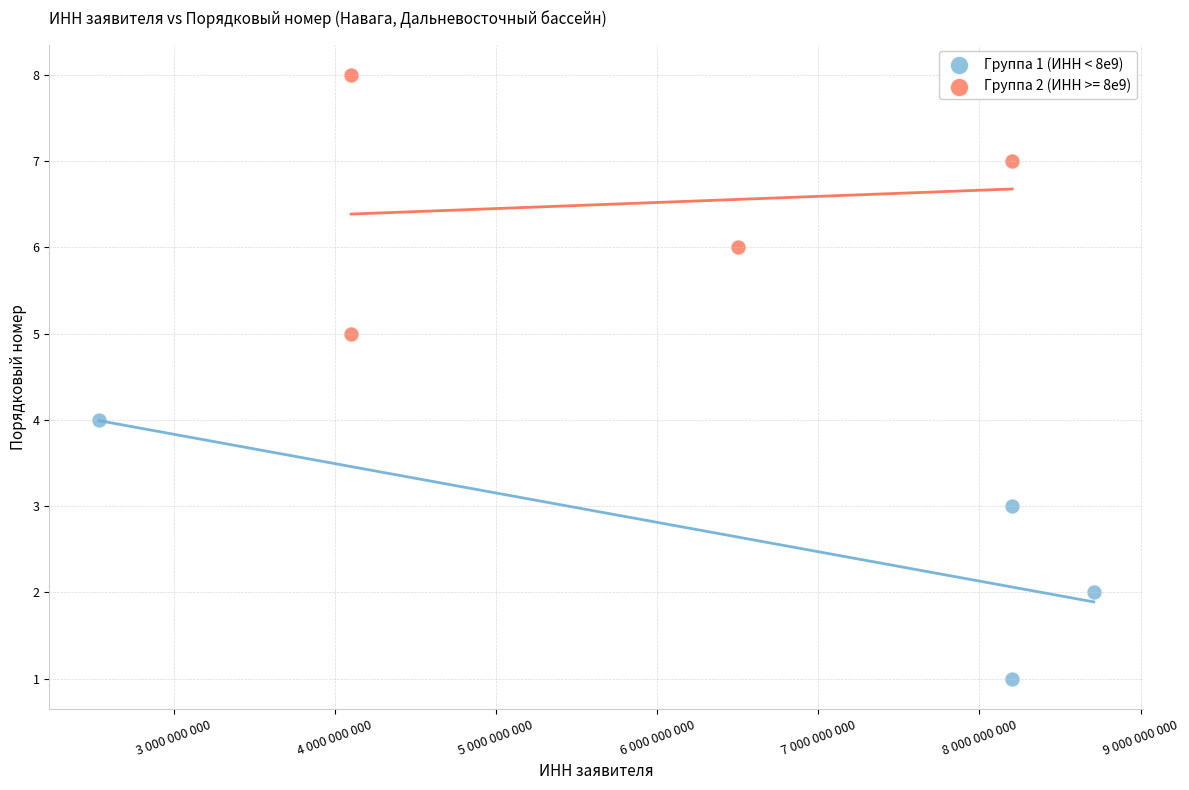

Which series contains the lowest Y value?

Группа 1 (ИНН < 8е9)